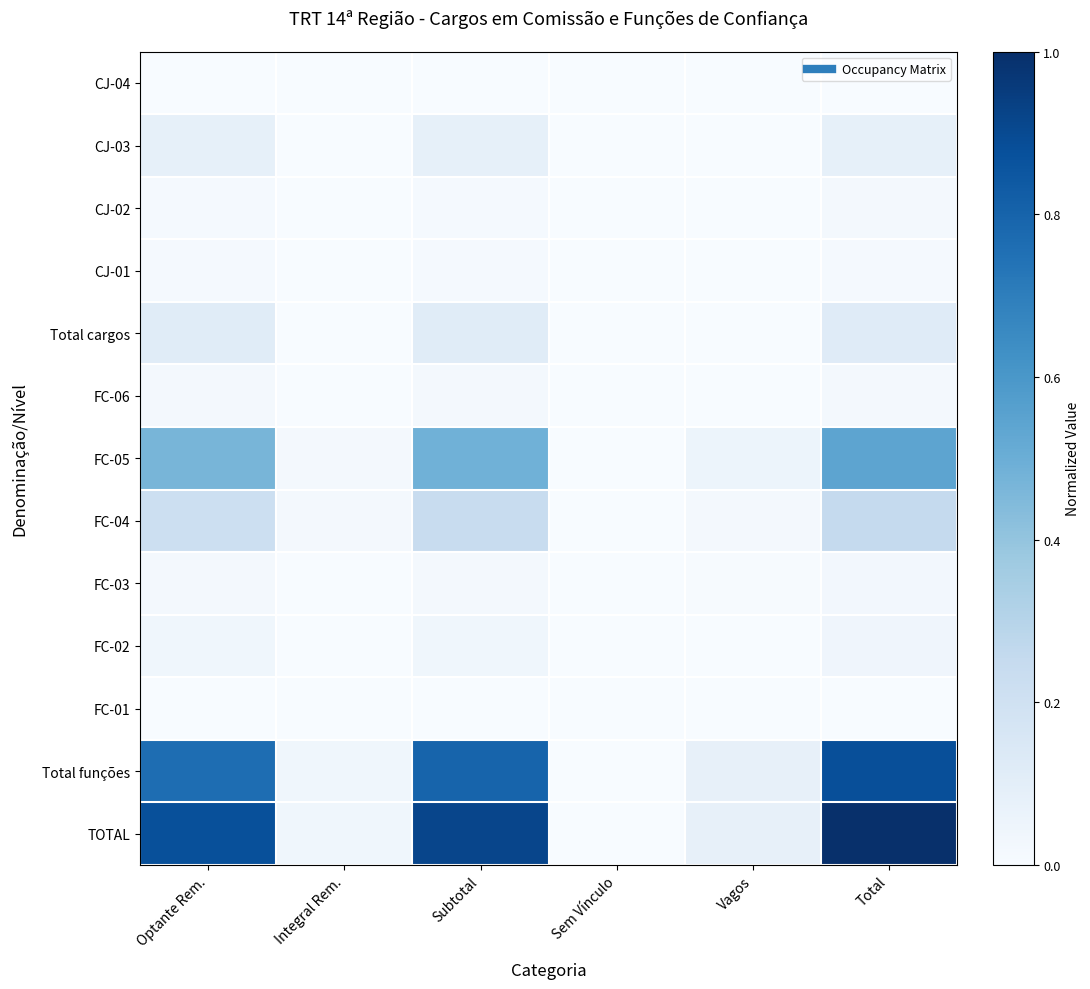

List the series in order of their peak value, highest first.

TOTAL, Total funções, FC-05, FC-04, Total cargos, CJ-03, FC-02, FC-03, CJ-02, FC-06, CJ-01, CJ-04, FC-01